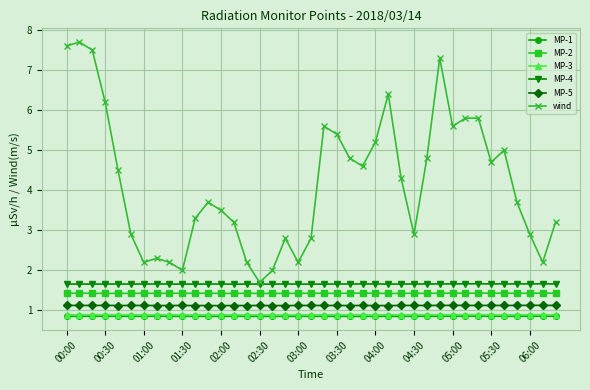

What is the value of the MP-2 point at the 20th from the left?

1.4